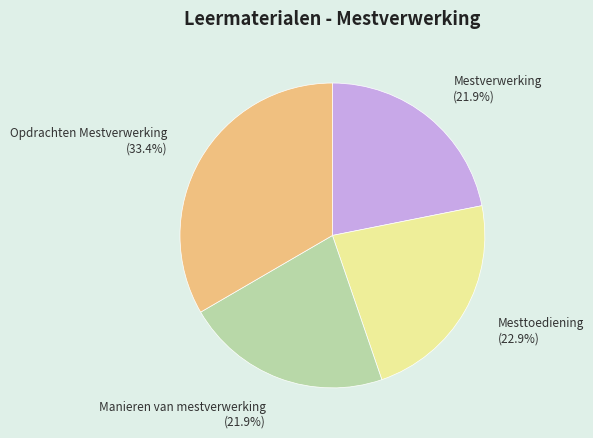

Is there a majority slice in this chart?

No